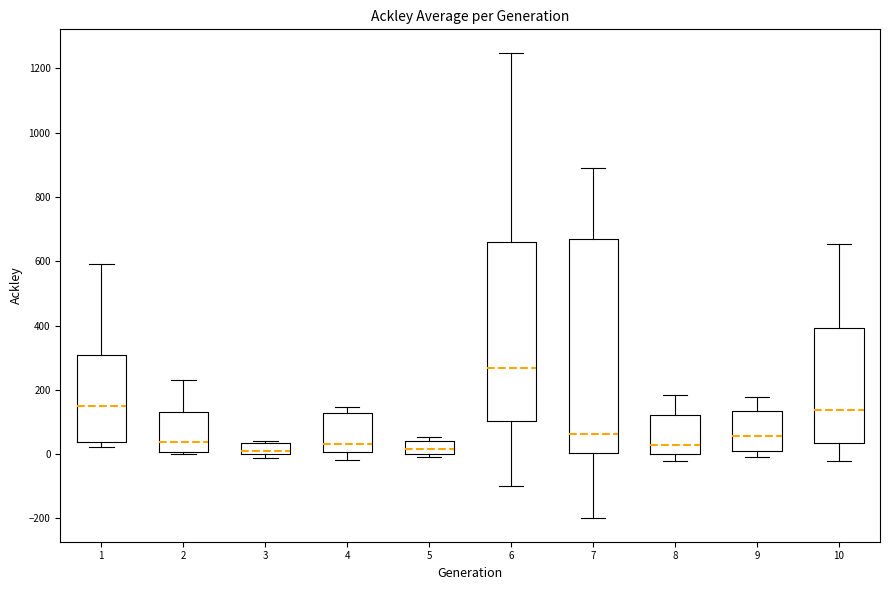

Which box's median line is the highest?

6